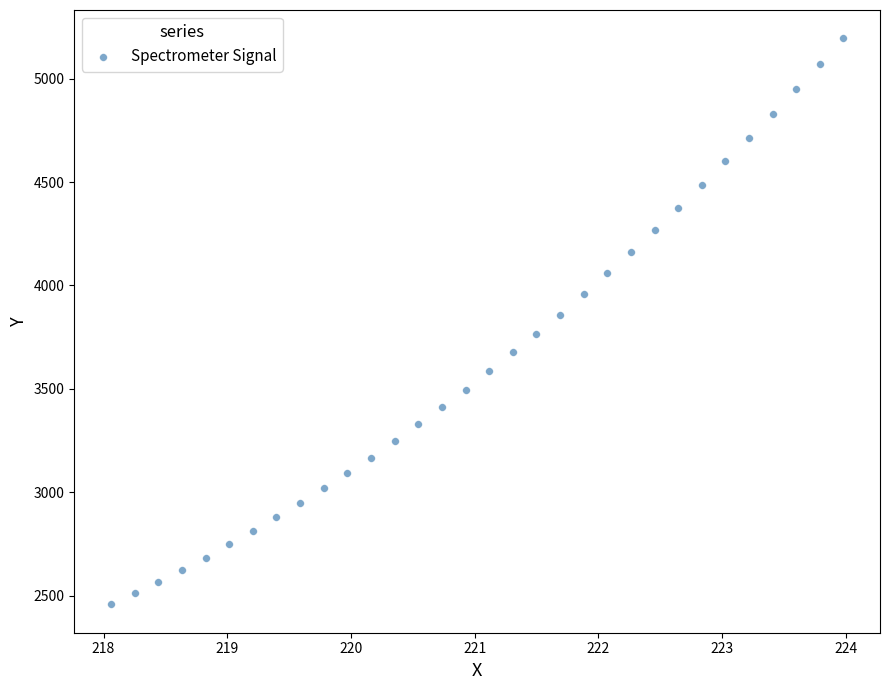

What is the range of Y values (max minus min)?

2737.3